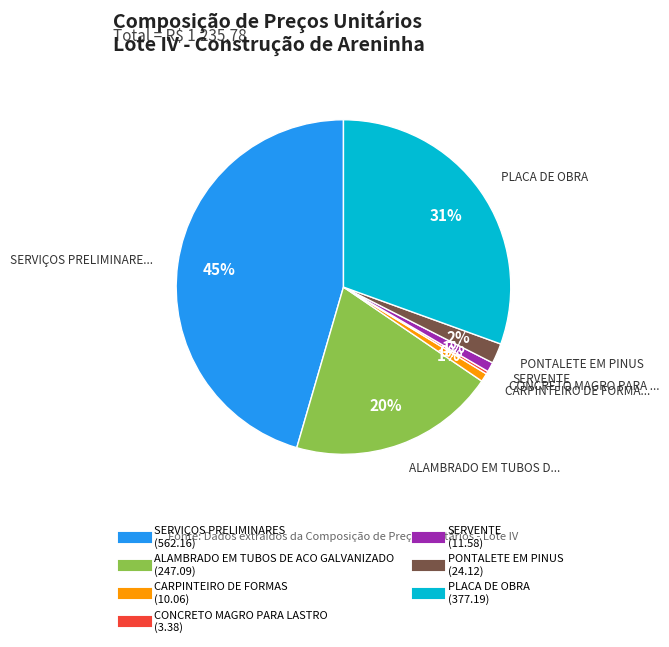

The SERVIÇOS PRELIMINARES slice represents 54% of the pie. True or false?

False